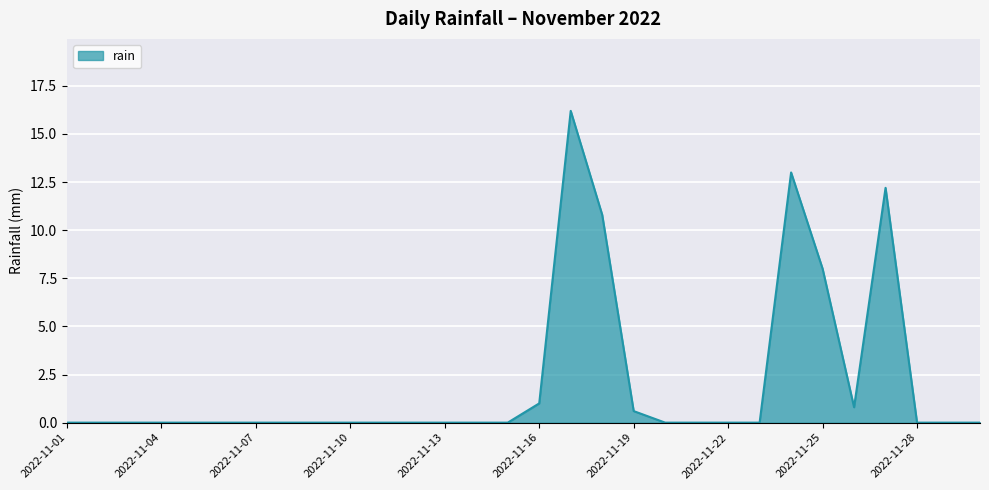

Reading left to right, transcribe all the data shown in this chart.

0.0	0.0	0.0	0.0	0.0	0.0	0.0	0.0	0.0	0.0	0.0	0.0	0.0	0.0	0.0	1.0	16.2	10.8	0.6	0.0	0.0	0.0	0.0	13.0	8.0	0.8	12.2	0.0	0.0	0.0